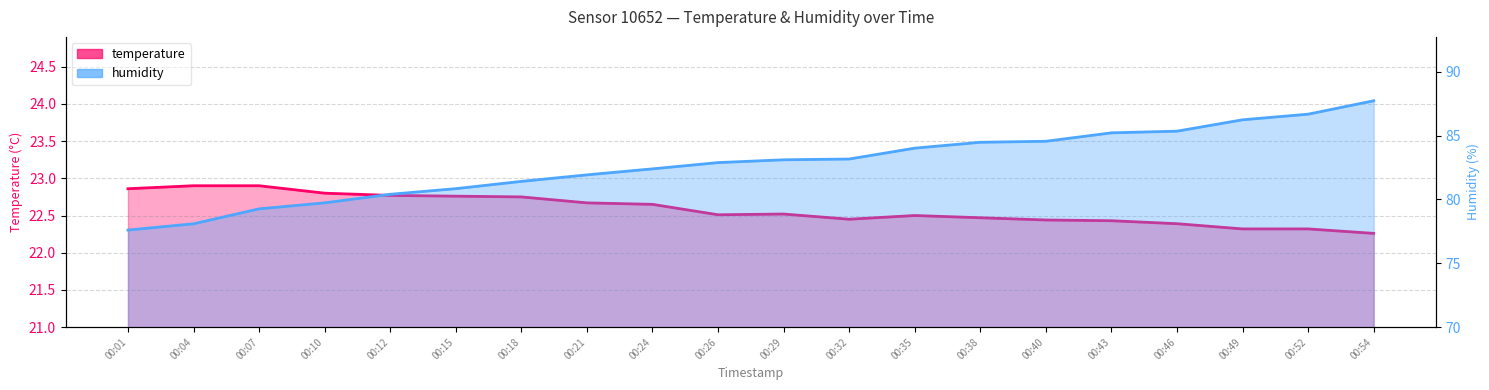

What is the value of the temperature point at the 16th from the left?

22.4